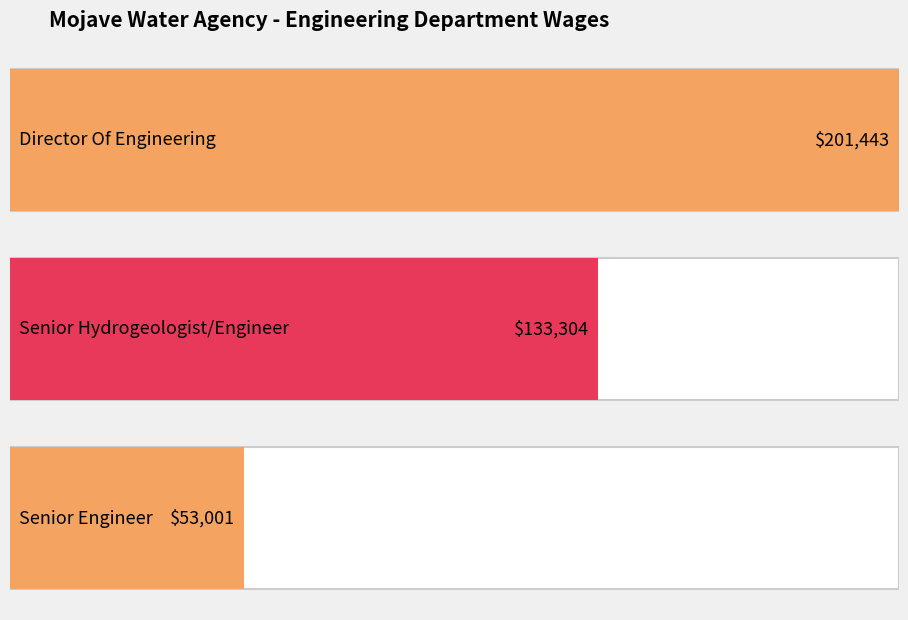

Where is the data nearest to the value 127222?

Senior Hydrogeologist/Engineer